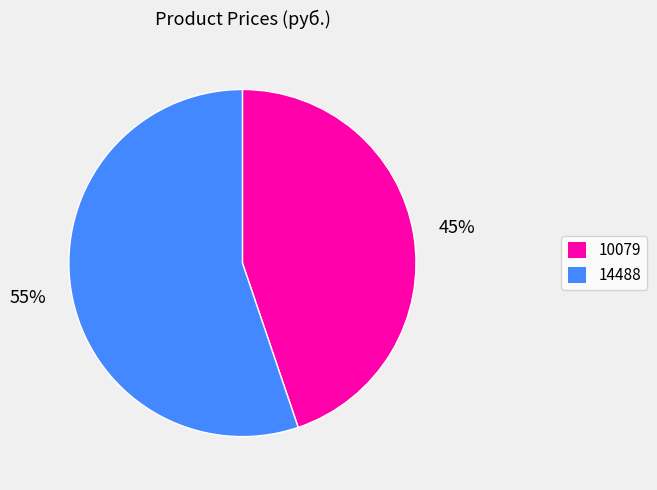

What is the majority slice?

14488